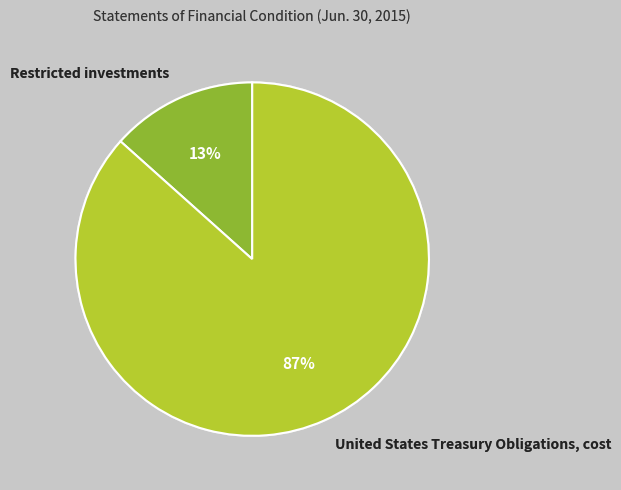

To the nearest percent, what percentage of the pie is Restricted investments?

13%